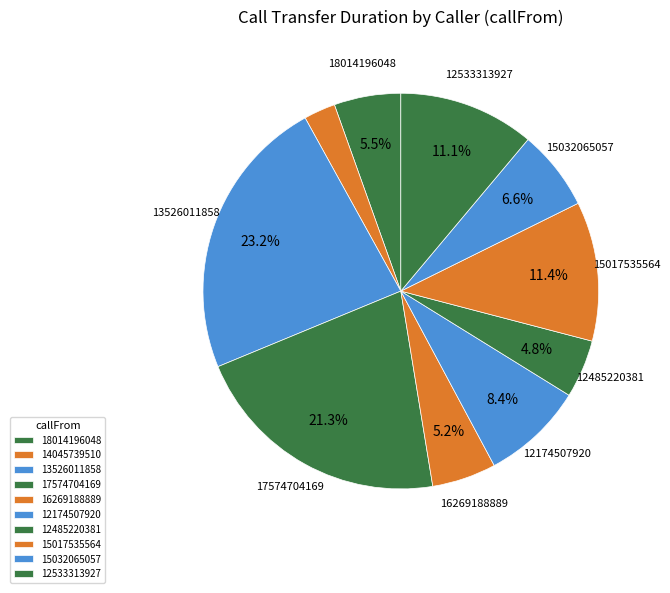

To the nearest percent, what portion does 16269188889 represent?

5%